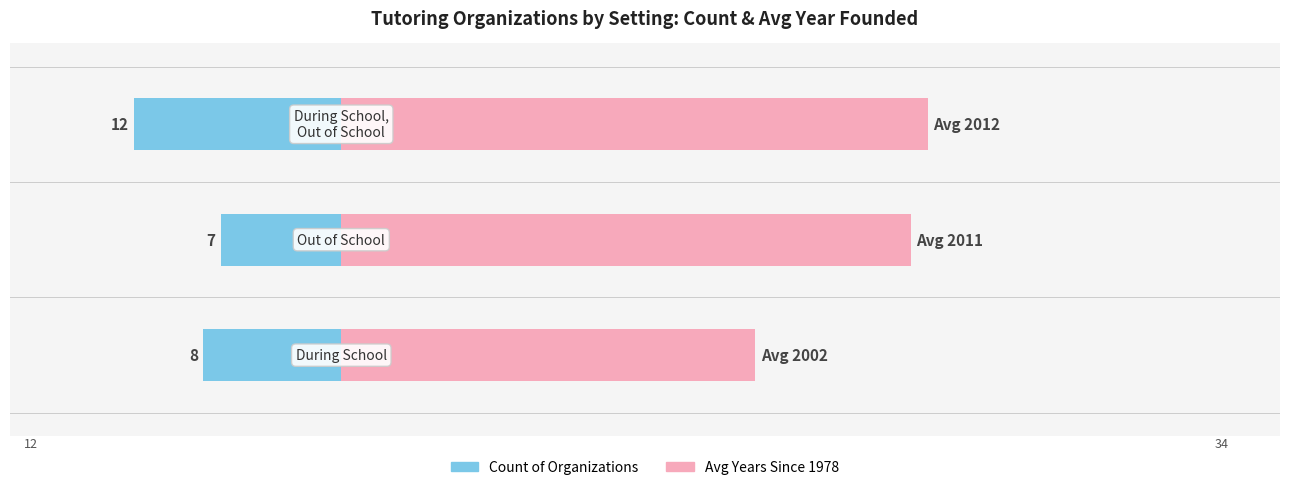

What are all the series names shown in the legend?

Count of Organizations, Avg Years Since 1978